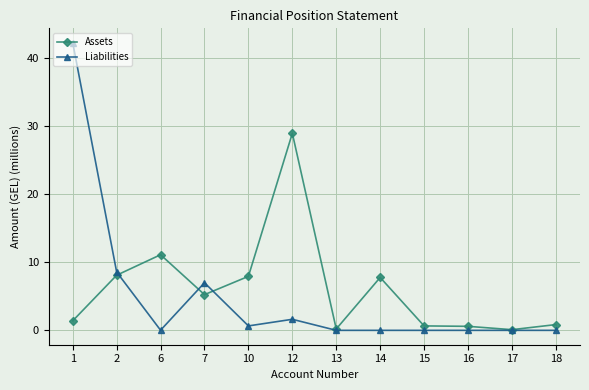

At 6, list the series in order from largest to smallest.

Assets, Liabilities